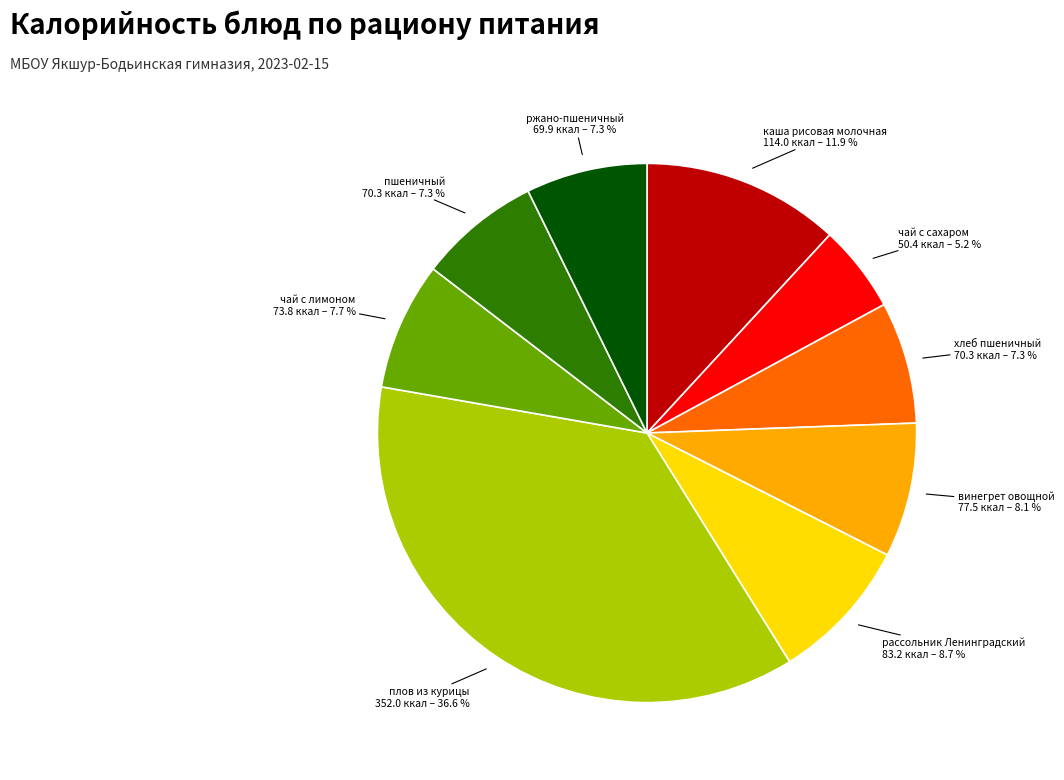

To the nearest percent, what is the average slice percentage?

11%